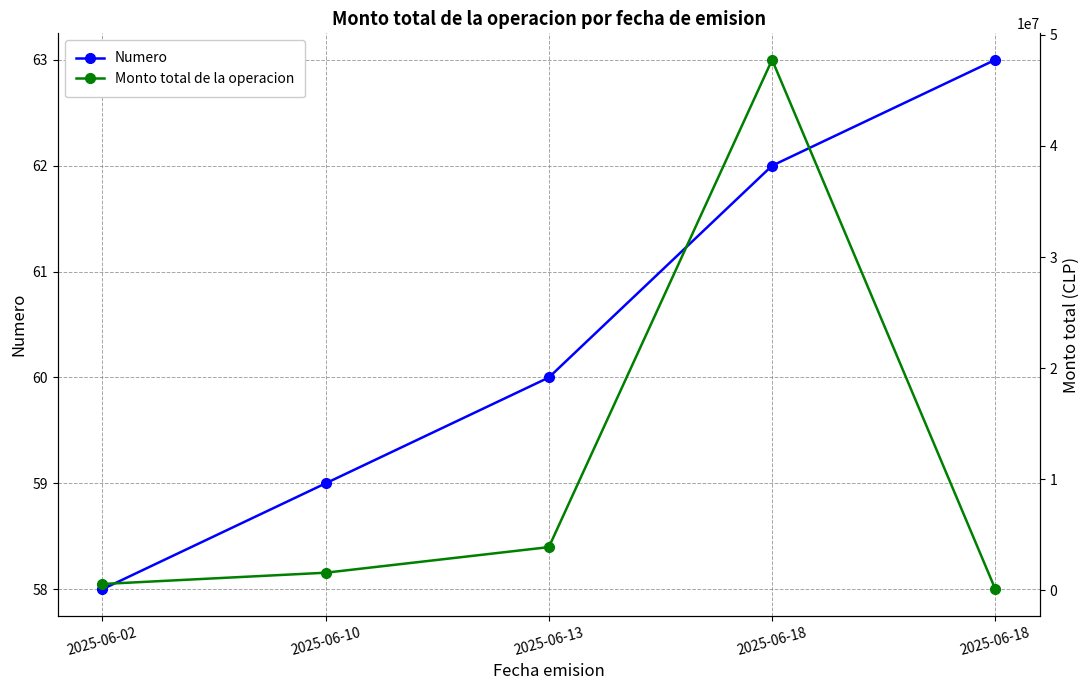

At 2025-06-10, list the series in order from smallest to largest.

Numero, Monto total de la operacion